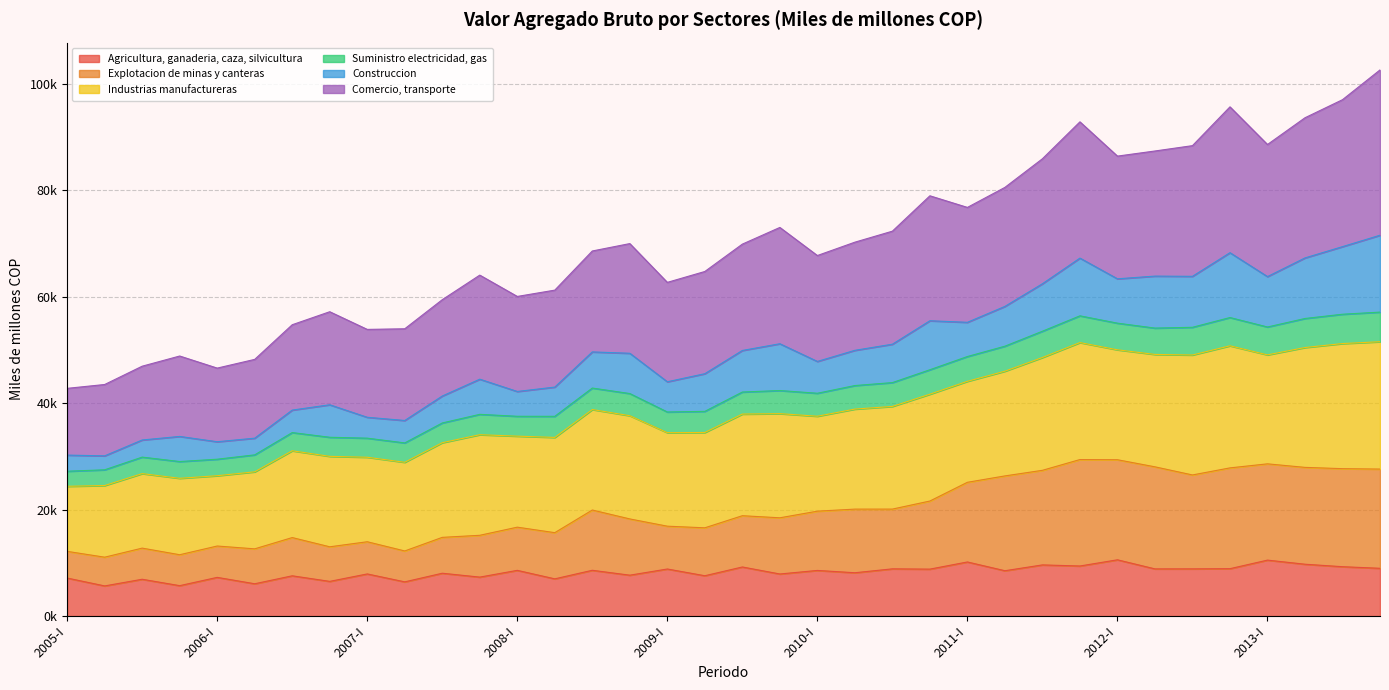

What are all the series names shown in the legend?

Agricultura, ganaderia, caza, silvicultura, Explotacion de minas y canteras, Industrias manufactureras, Suministro electricidad, gas, Construccion, Comercio, transporte